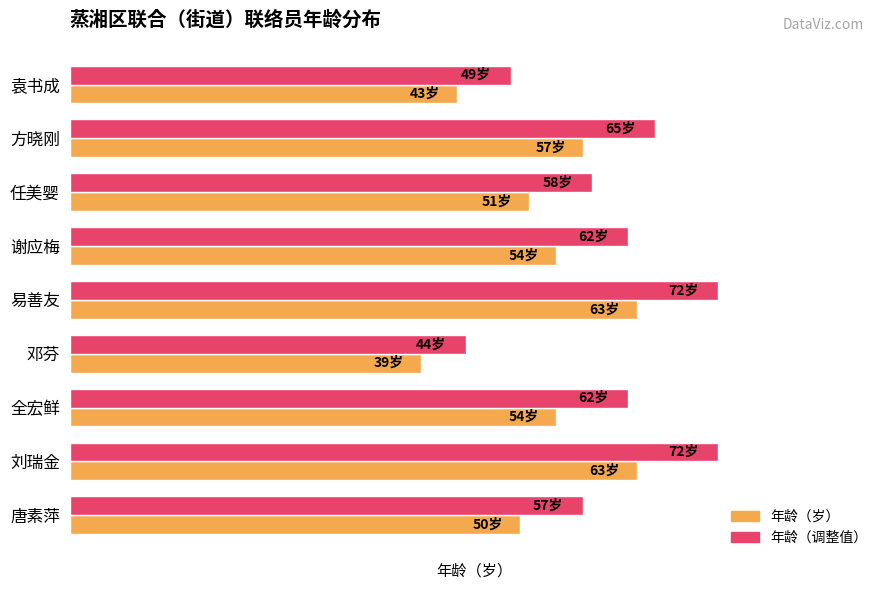

Reading right to left, what are all the values shown in this chart?

年龄（岁）: 50	63	54	39	63	54	51	57	43
年龄（调整值）: 57	72	62	44	72	62	58	65	49